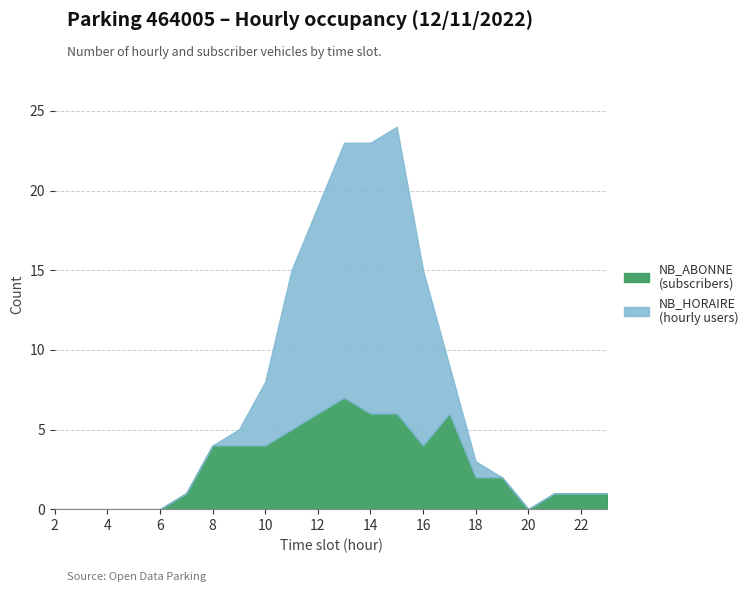

Which label corresponds to the largest value in the chart?

15